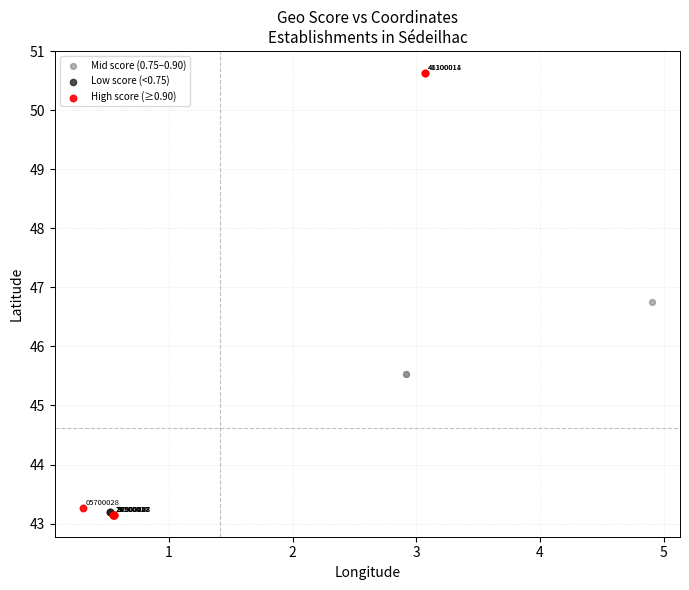

What are all the series names shown in the legend?

Mid score (0.75–0.90), Low score (<0.75), High score (≥0.90)